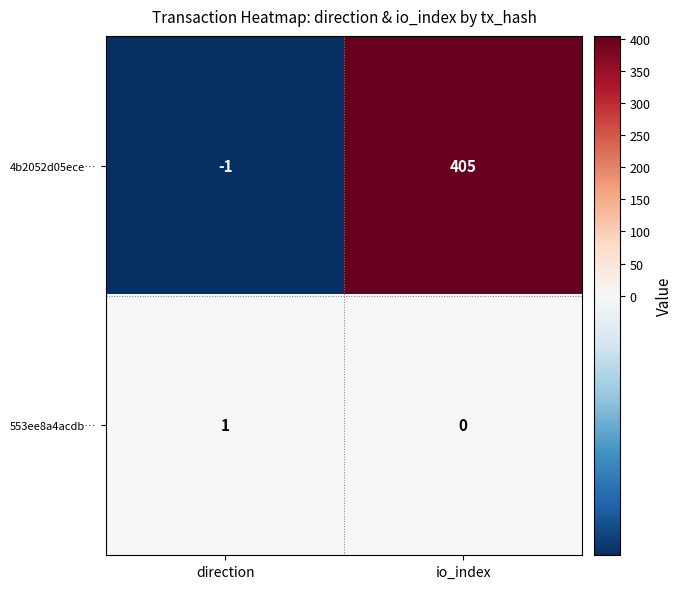

List the series in order of their overall mean, lowest first.

553ee8a4acdb…, 4b2052d05ece…